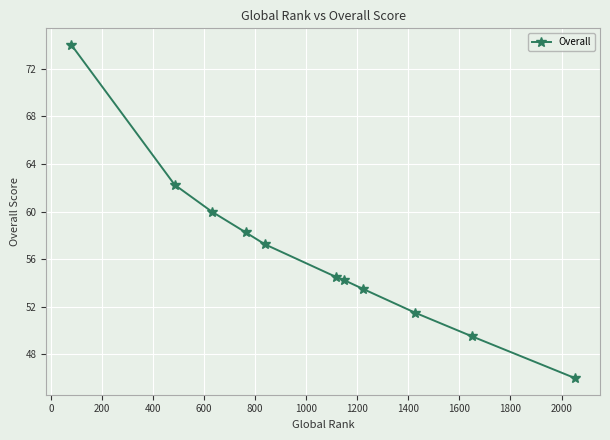

How many lines are shown in the chart?

1